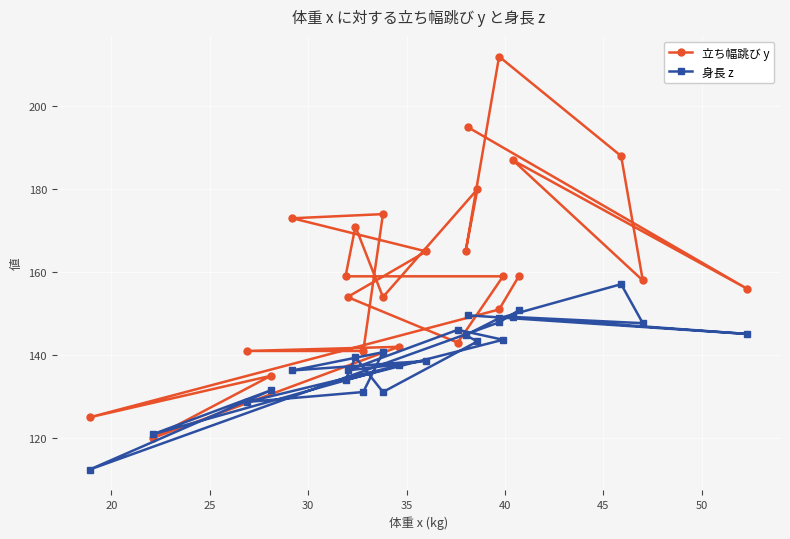

Is this an area chart (filled region under the line)?

No